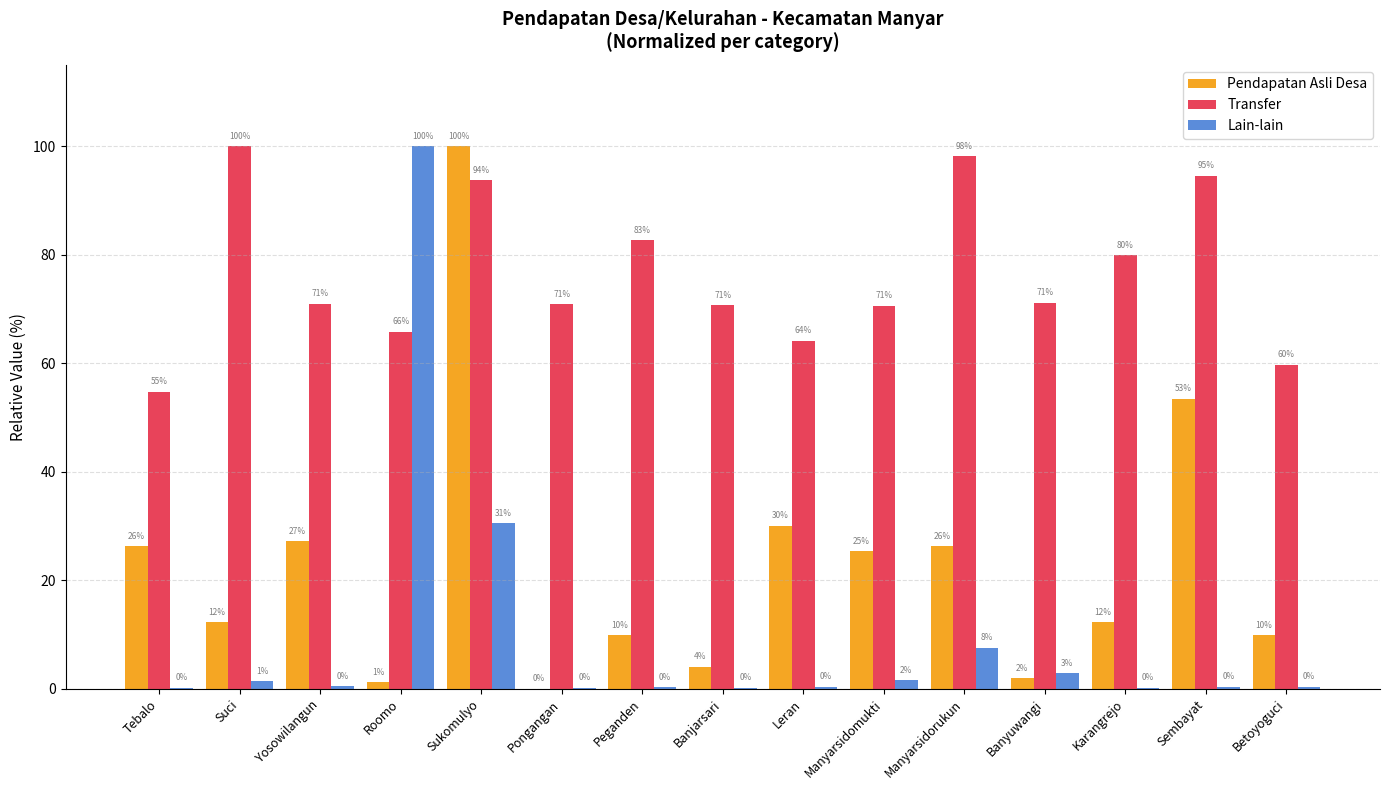

Where does the Pendapatan Asli Desa series first go above 12?

Tebalo